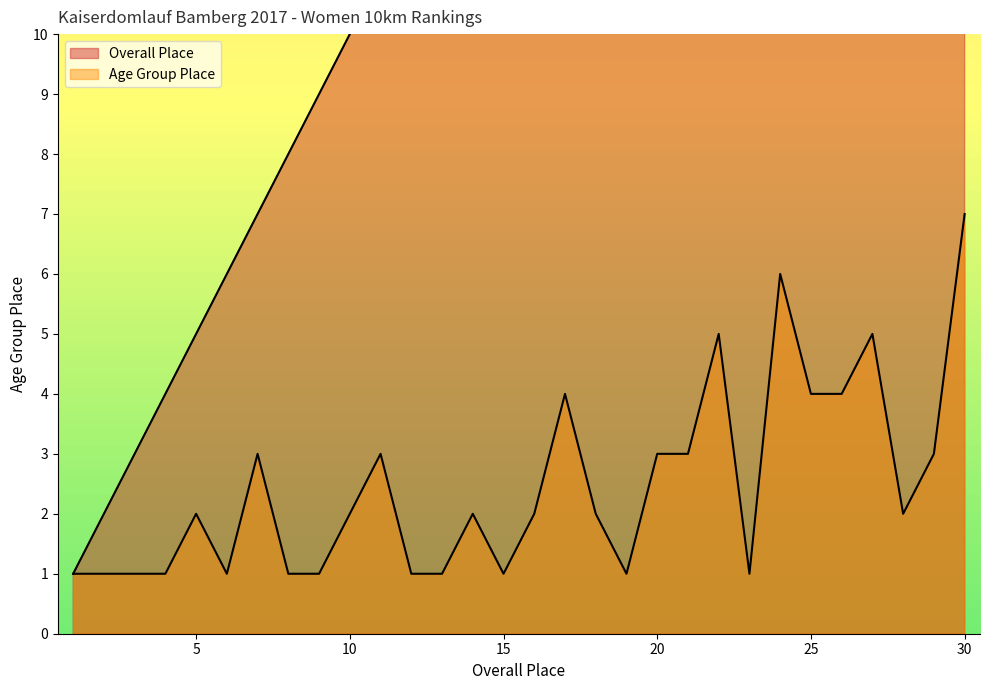

At which label is PlatzAK closest to 4?

17